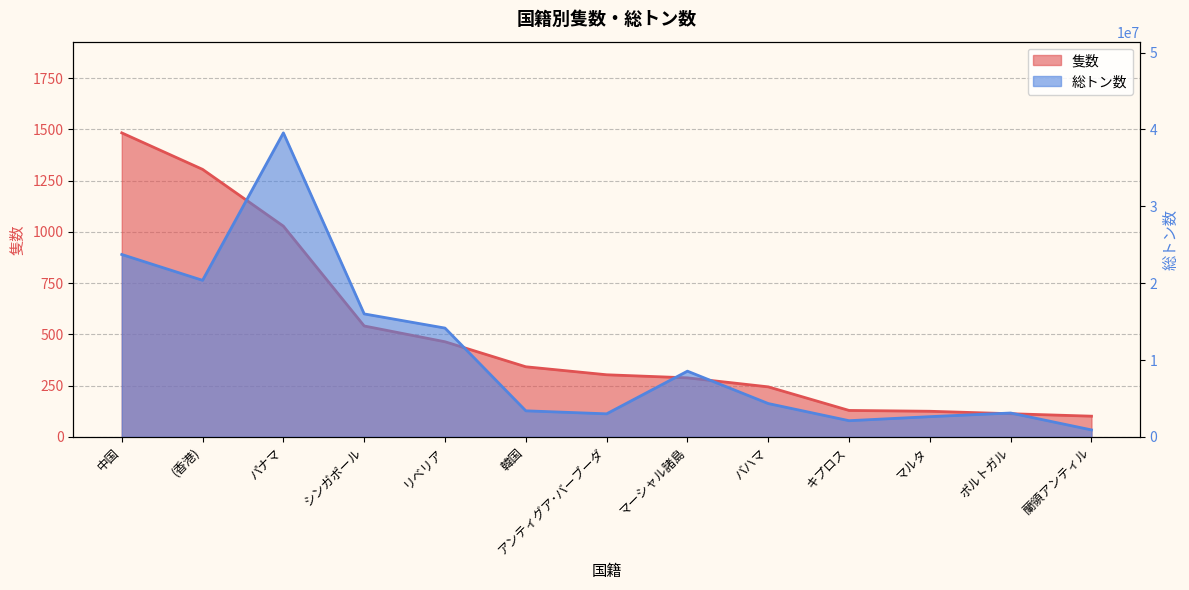

What is the approximate value of 総トン数 at 中国, to the nearest 50?

23727700